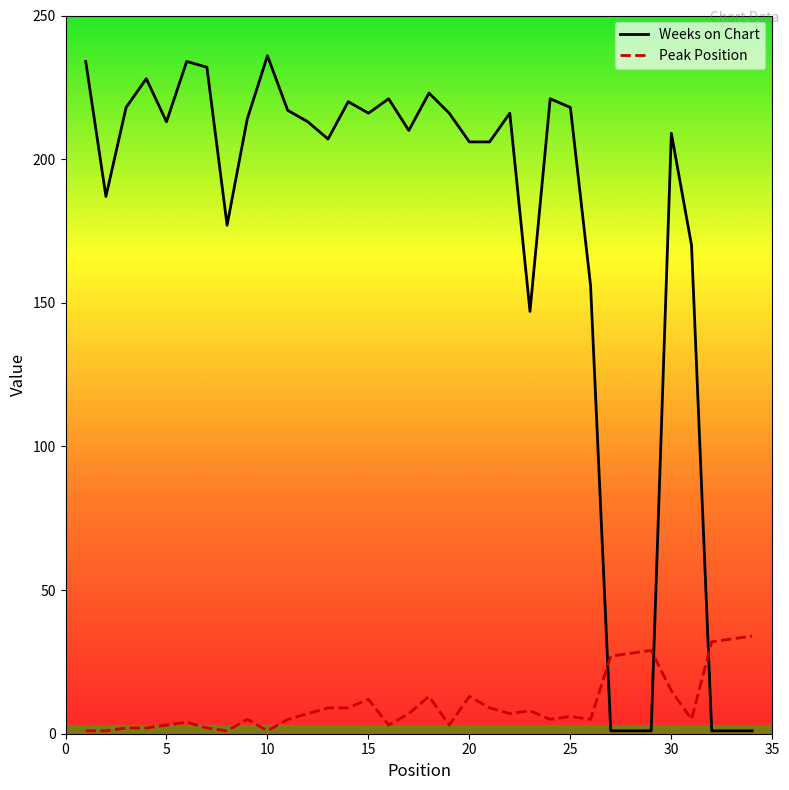

Which series has the largest total across all categories?

Weeks on Chart